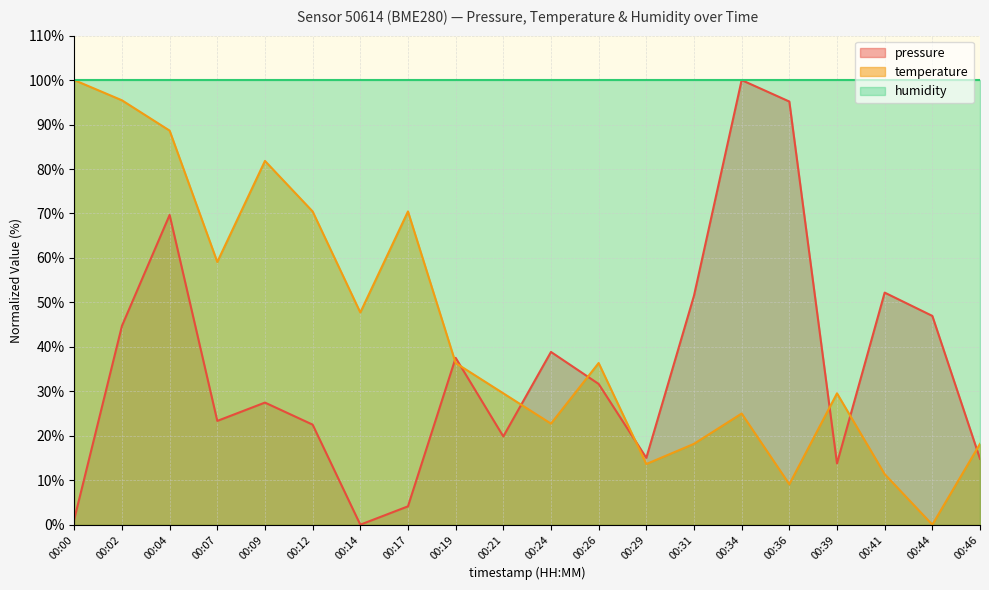

The value of humidity at 00:46 is 66.2. True or false?

False